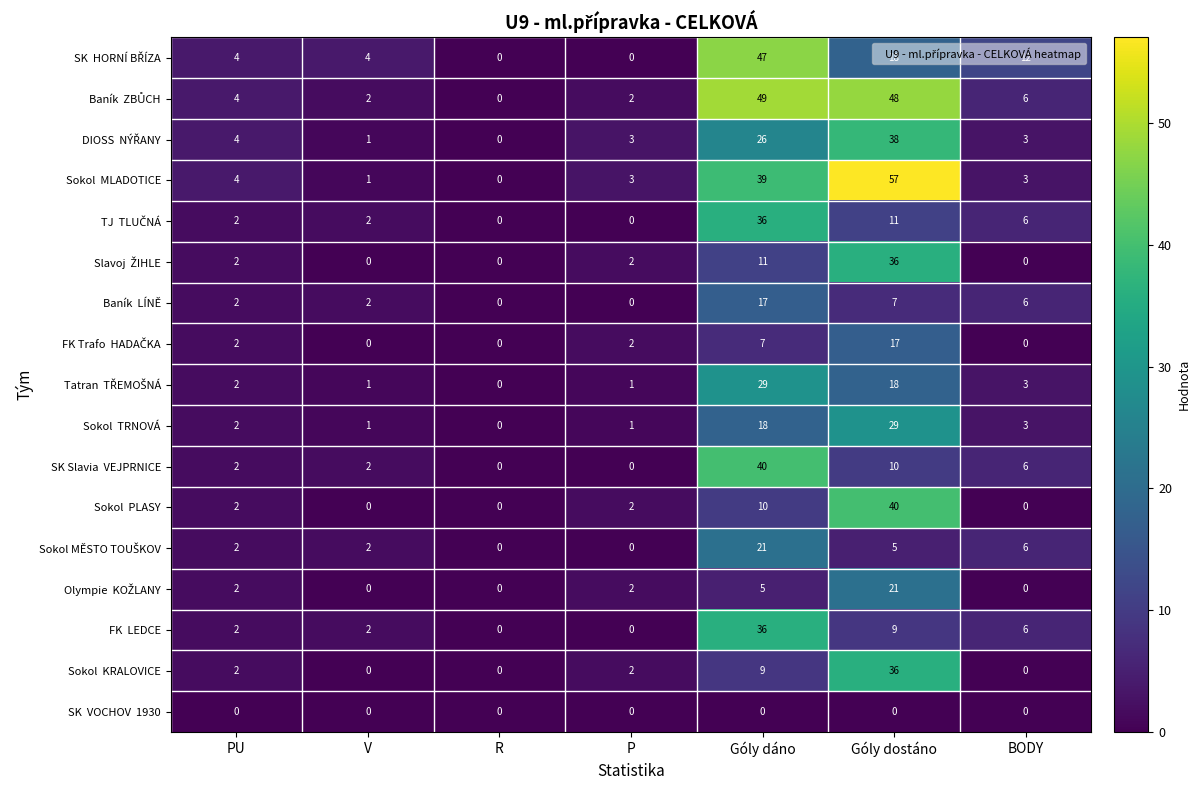

What is the total value across all series at Góly dáno?

400